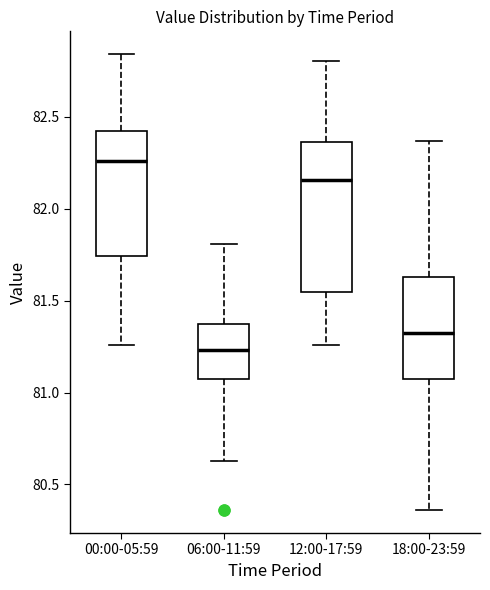

Which box is the tallest, from its lower edge to its upper edge?

12:00-17:59